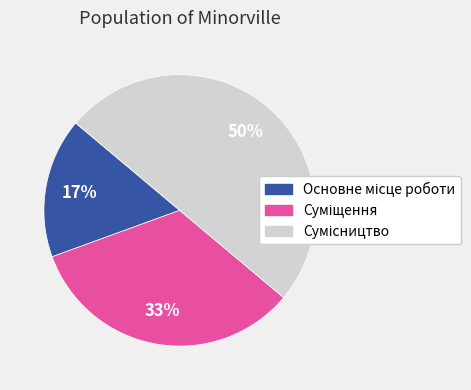

To the nearest percent, what is the average slice percentage?

33%